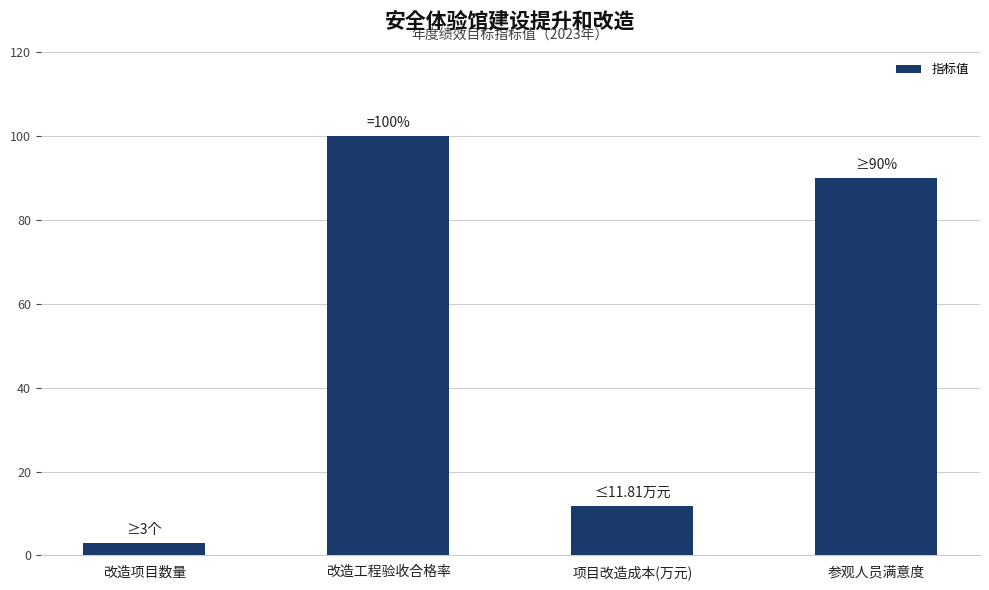

What is the smallest value displayed?

3.0